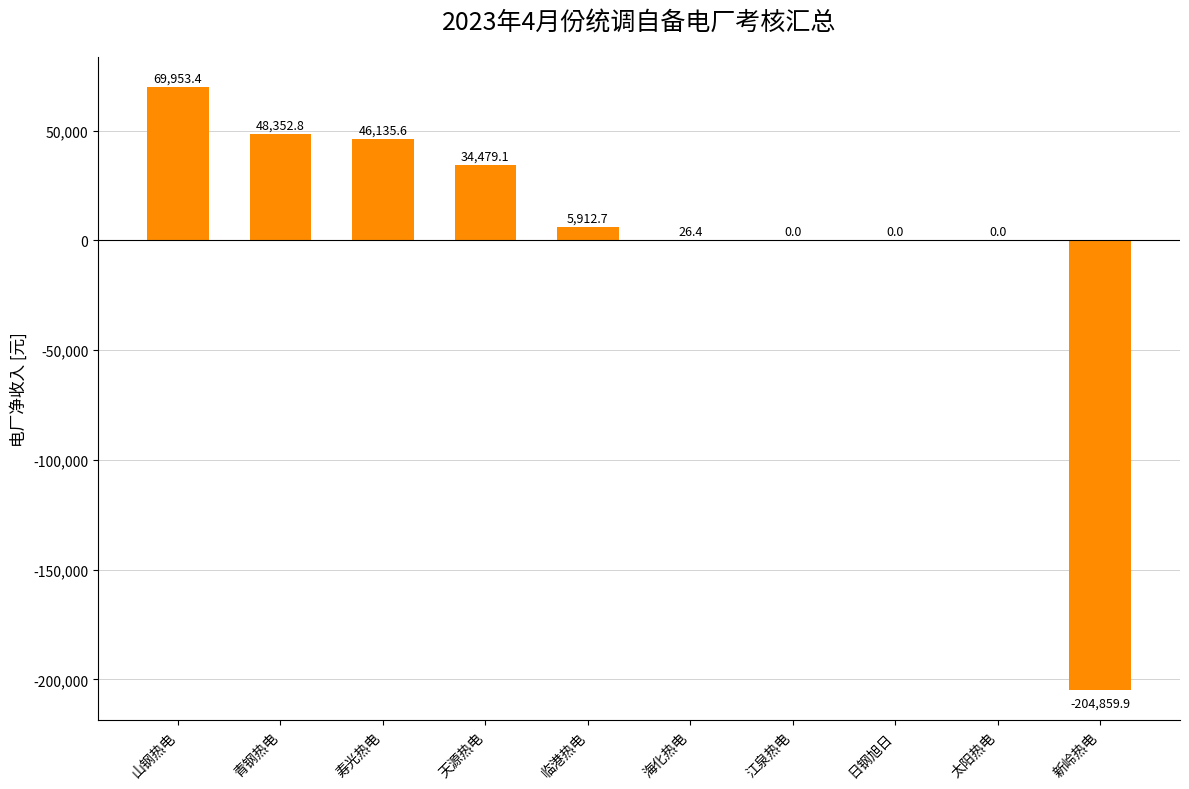

Are the bars horizontal?

No